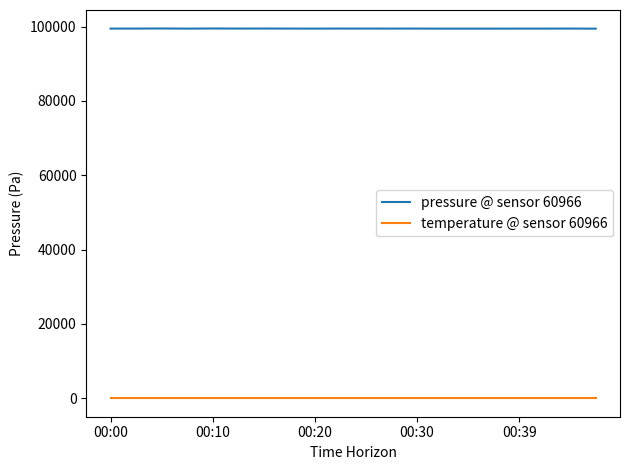

Rank the series by their average value, from highest to lowest.

pressure @ sensor 60966, temperature @ sensor 60966